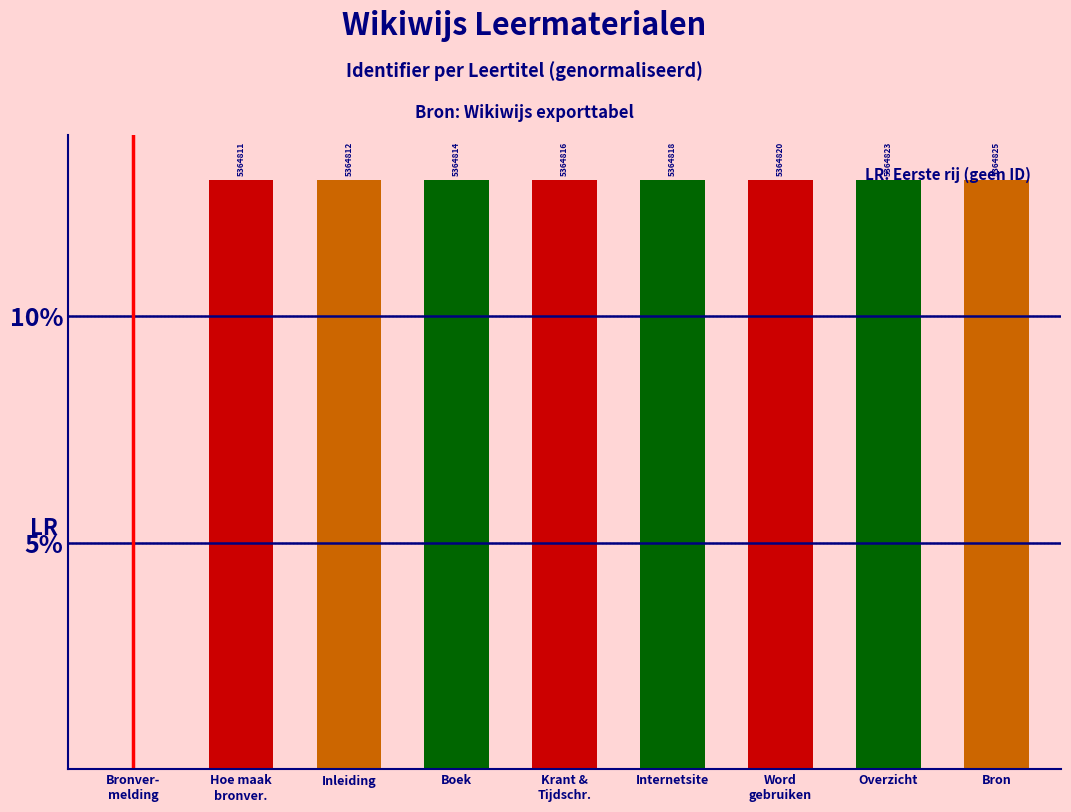

What is the label of the 2nd bar from the right?

Overzicht